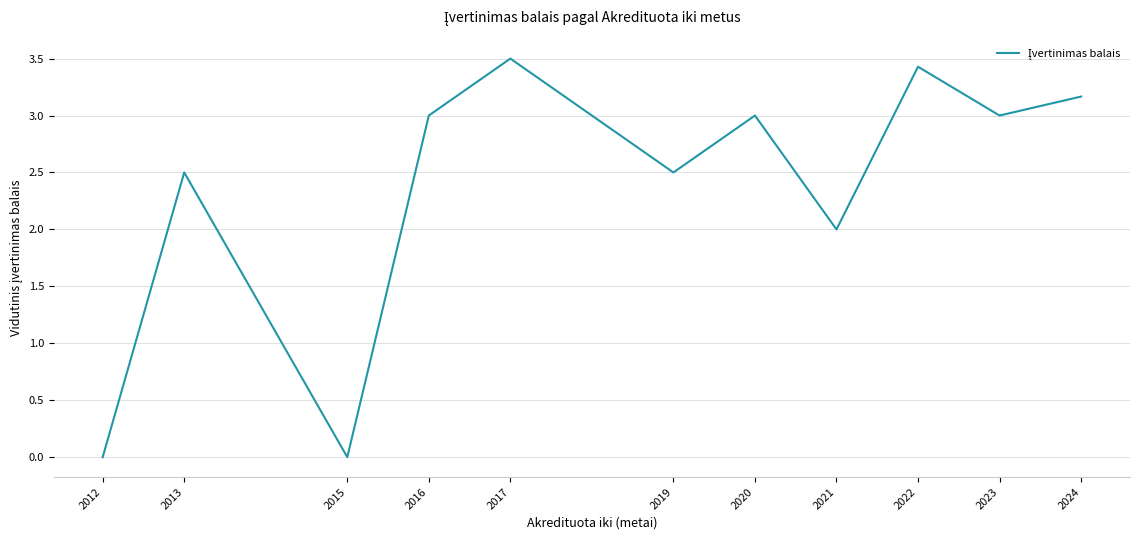

True or false: the data shows 2.0 at 2022.

False